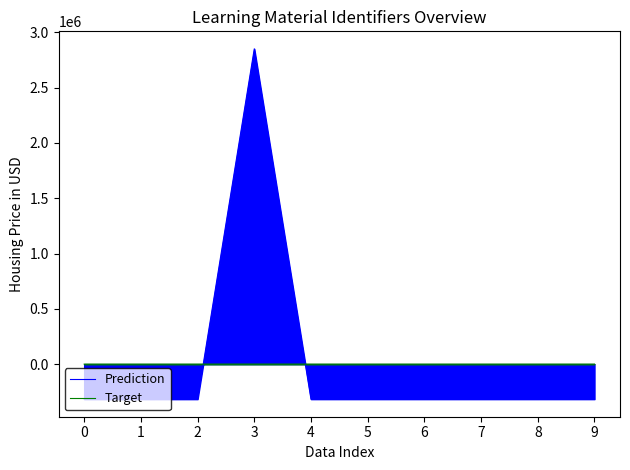

Reading left to right, list all the values displayed in this chart.

Prediction: 0=-317223.7	1=-317222.7	2=-316756.7	3=2851499.3	4=-316732.7	5=-316728.7	6=-316716.7	7=-316711.7	8=-316706.7	9=-316699.7
Target: 0=-10.0	1=-10.0	2=-10.0	3=70.0	4=-10.0	5=-10.0	6=-10.0	7=-10.0	8=-10.0	9=-10.0